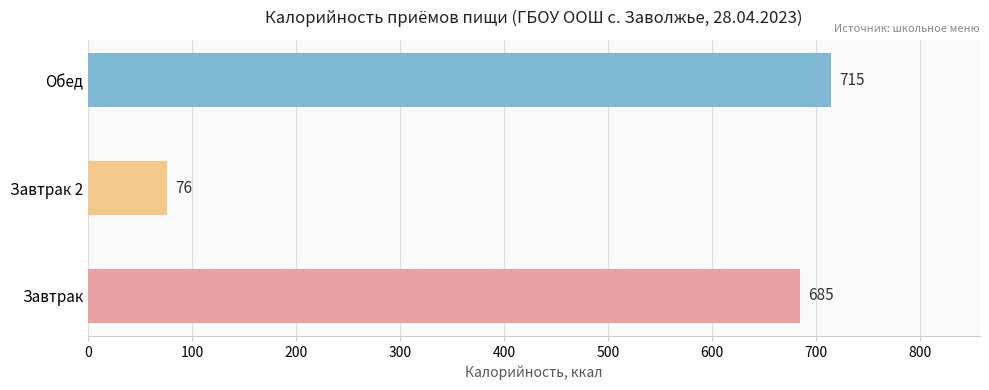

Reading bottom to top, transcribe all the data shown in this chart.

Завтрак=685	Завтрак 2=76	Обед=715